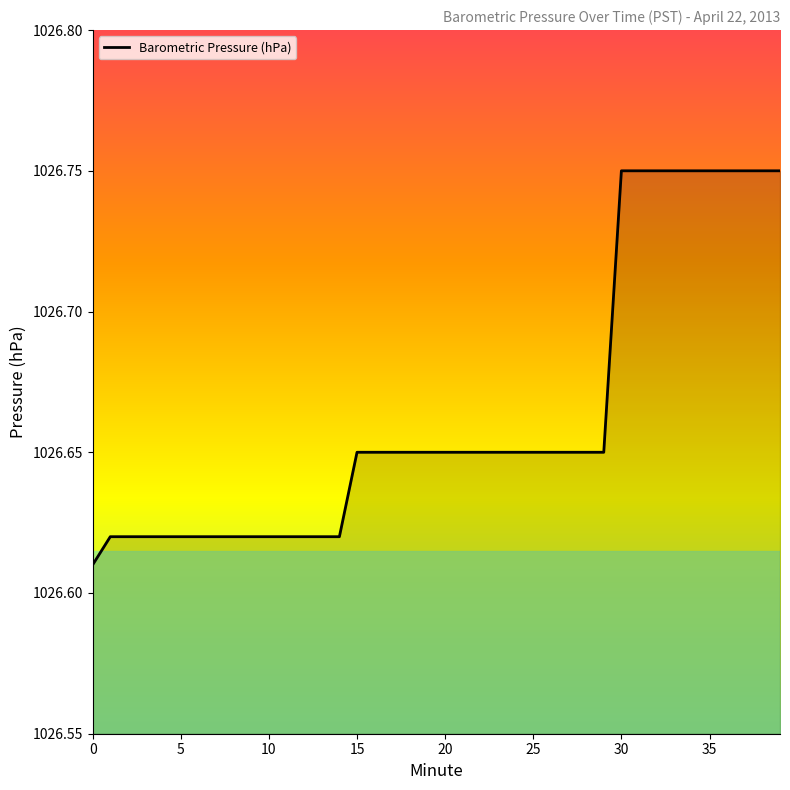

How many categories are shown in the chart?

40